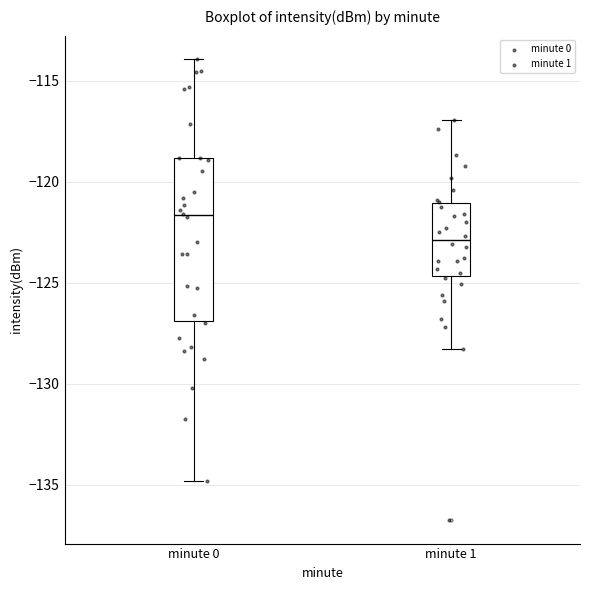

Comparing the boxes themselves (not the whiskers), which one is the tallest?

minute 0